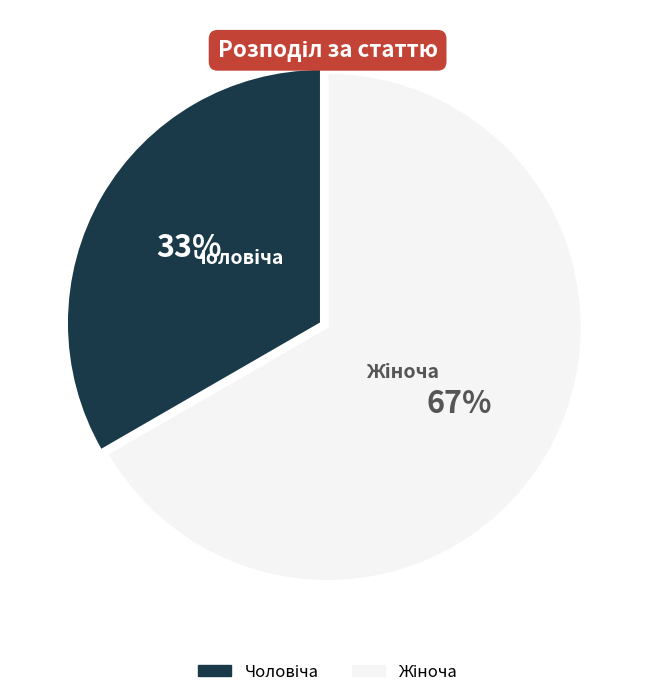

To the nearest percent, what is the average slice percentage?

50%